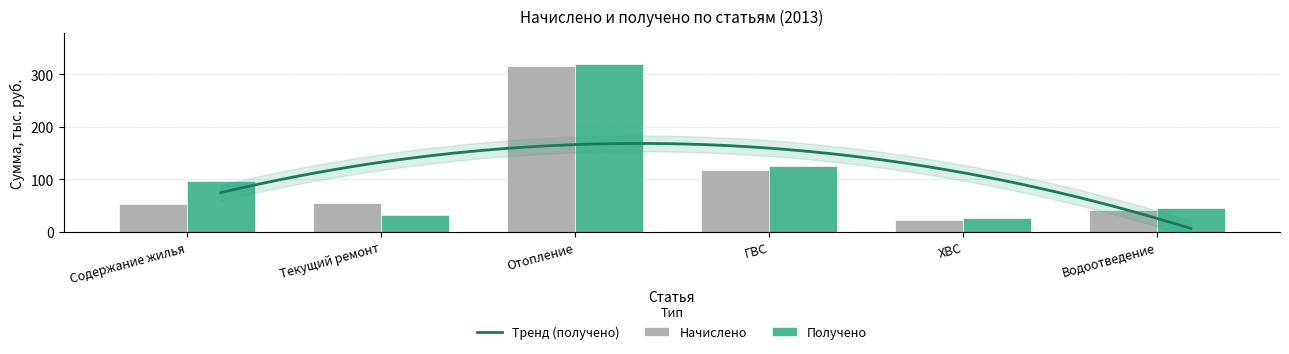

What is the label of the 5th bar from the left?

ХВС